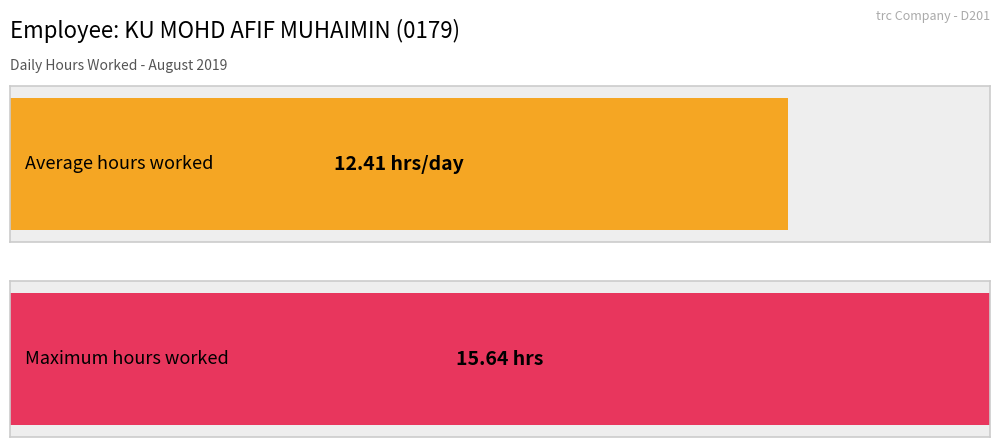

What is the greatest value displayed?

15.6